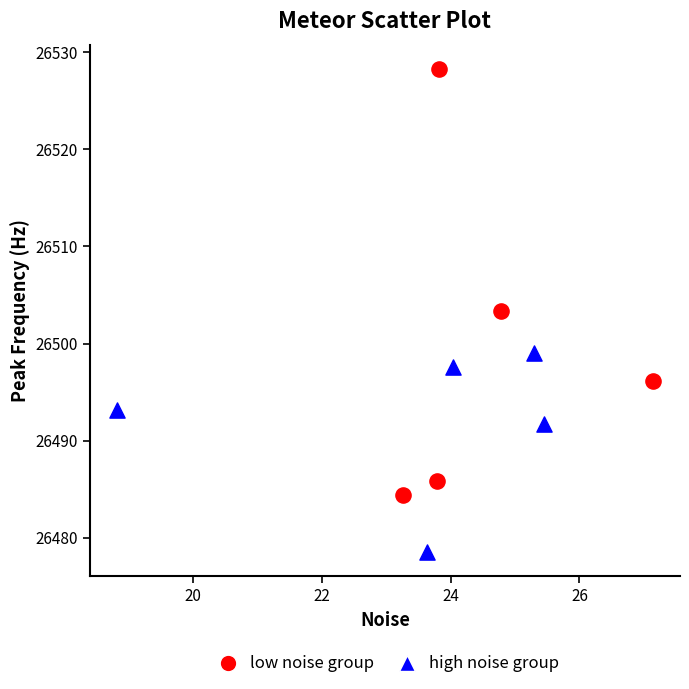

Which series contains the lowest Y value?

high noise group